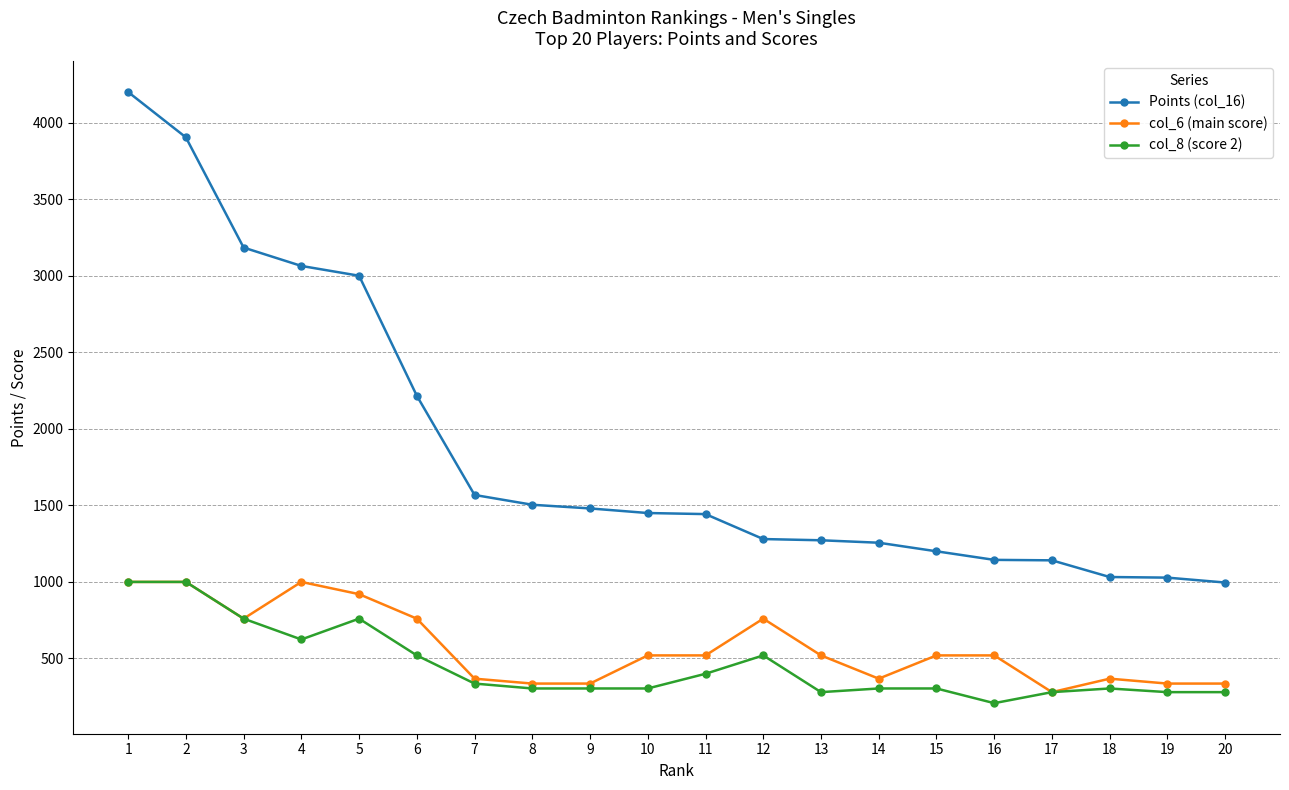

Is it true that Points (col_16) equals 5198 at 3?

False